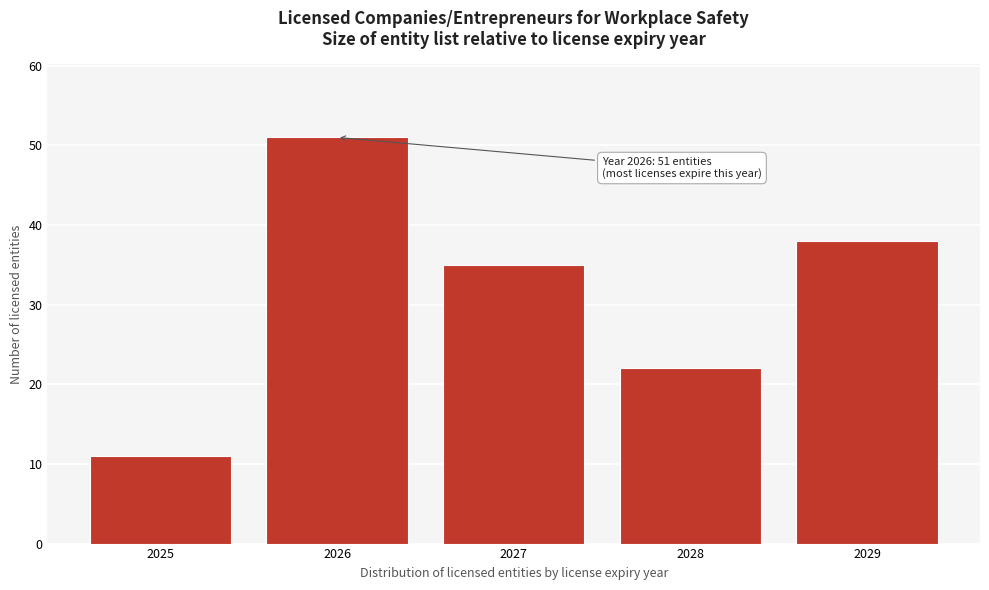

Reading left to right, transcribe all the data shown in this chart.

2025=11	2026=51	2027=35	2028=22	2029=38